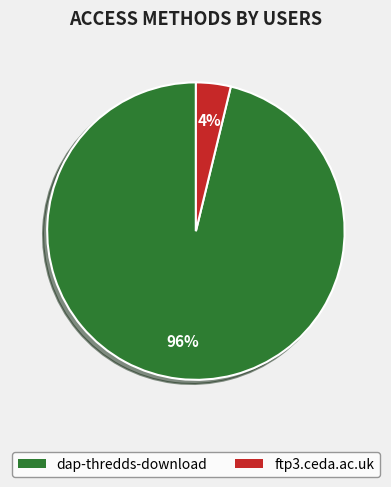

Which category has the smallest portion of the pie?

ftp3.ceda.ac.uk